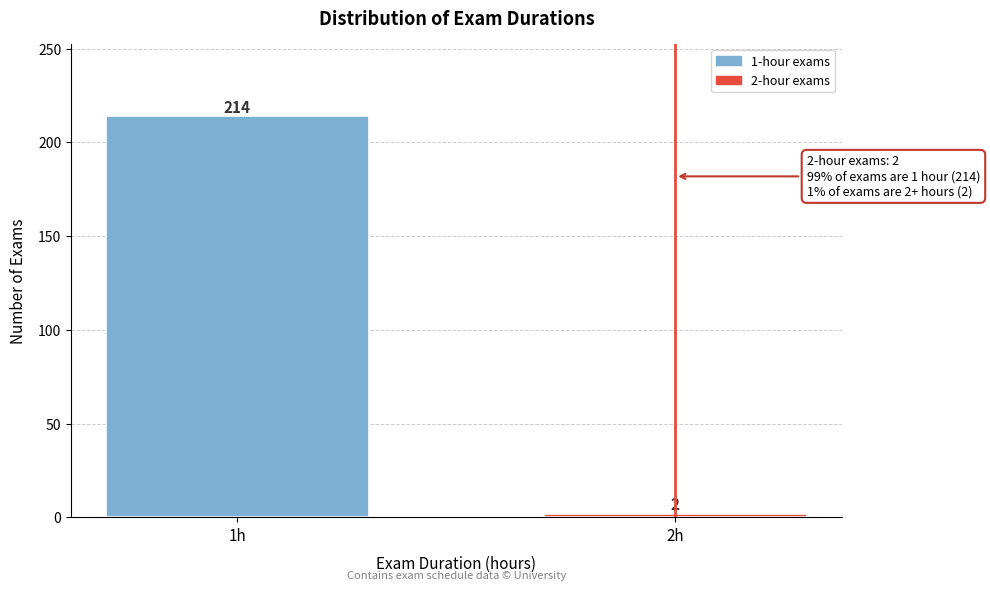

Reading right to left, extract all data points from this chart.

2	214